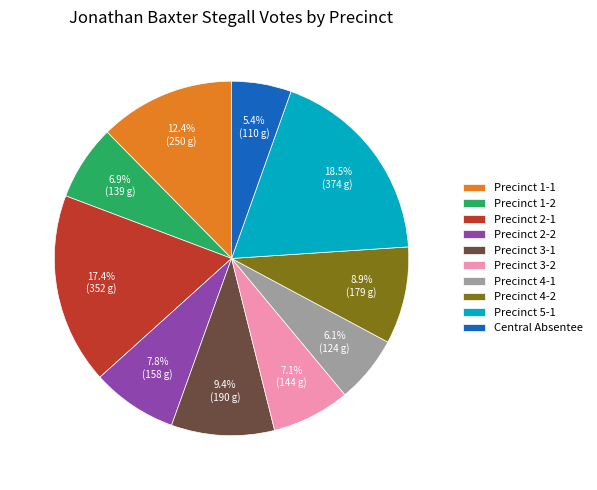

To the nearest percent, what portion does Precinct 4-1 represent?

6%